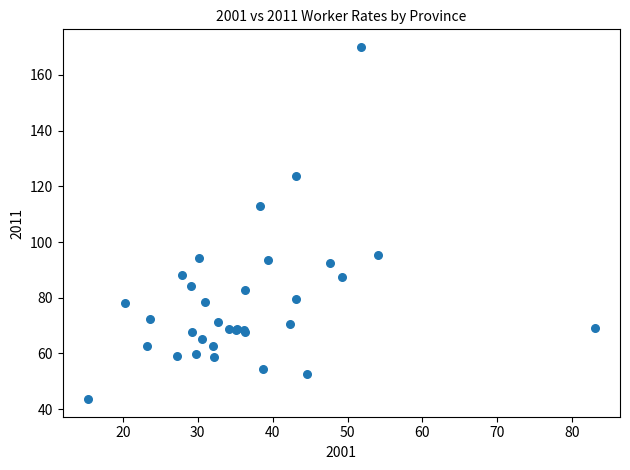

What Y value in the scatter plot is closest to 106?

113.0